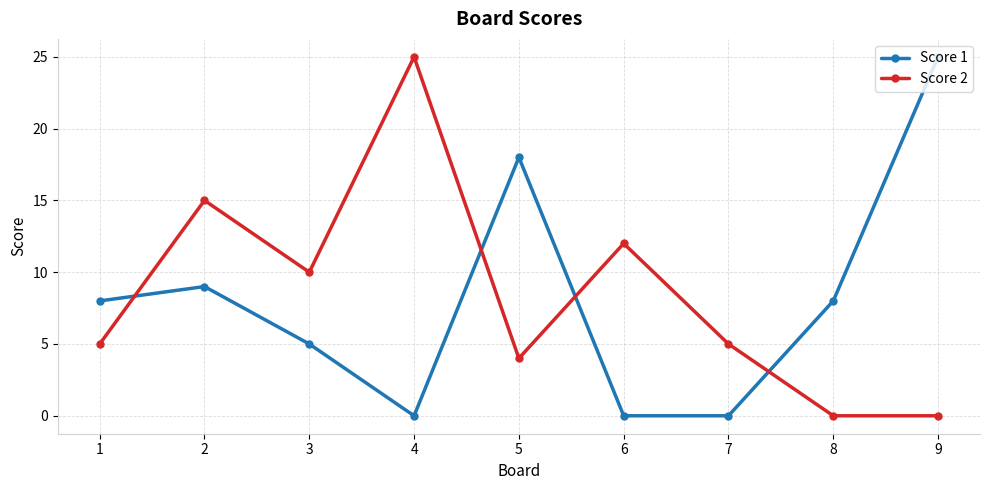

What is the sum of all Score 1 values?

73